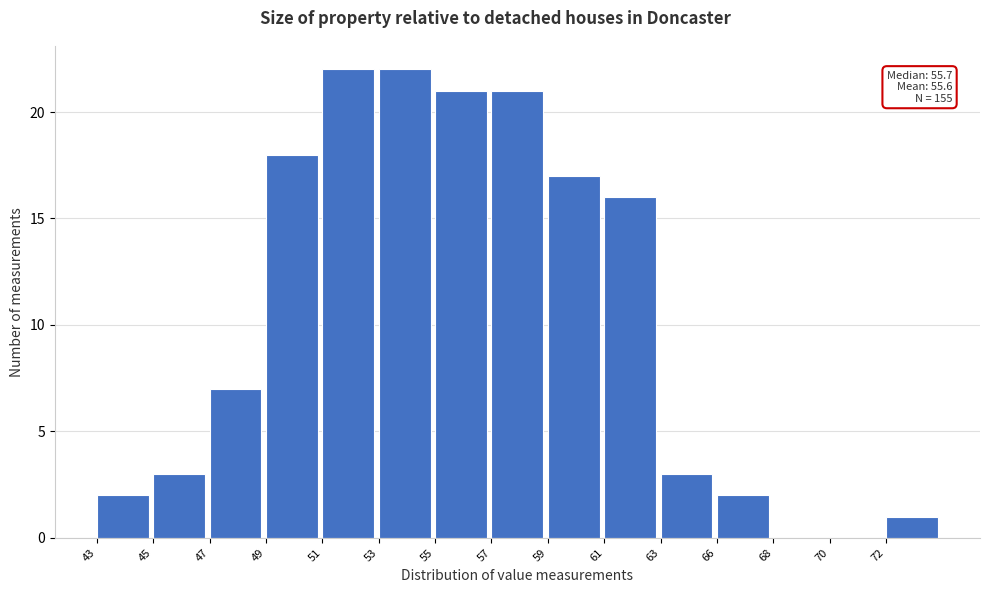

Reading left to right, what are all the values shown in this chart?

43=2	45=3	47=7	49=18	51=22	53=22	55=21	57=21	59=17	61=16	63=3	66=2	68=0	70=0	72=1